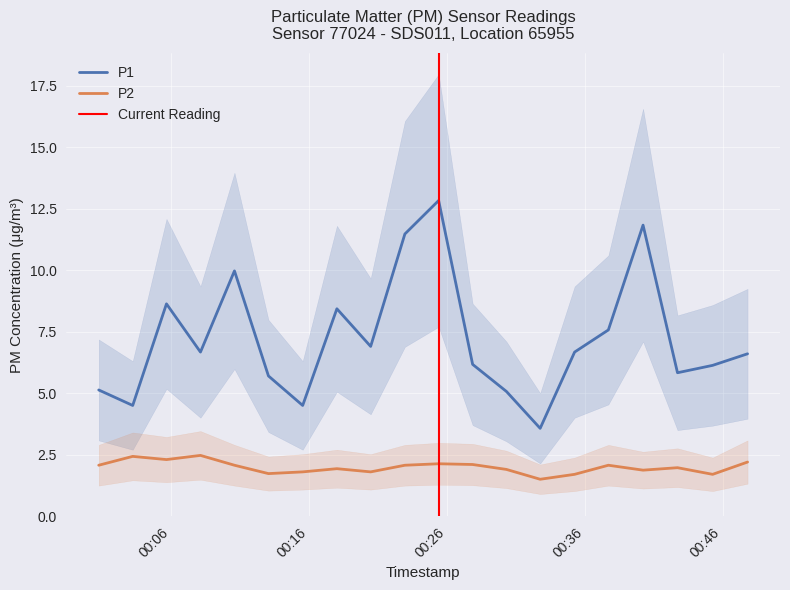

Reading left to right, extract all data points from this chart.

P1: 5.1	4.5	8.6	6.7	10.0	5.7	4.5	8.4	6.9	11.5	12.8	6.2	5.1	3.6	6.7	7.6	11.8	5.8	6.1	6.6
P2: 2.1	2.4	2.3	2.5	2.1	1.7	1.8	1.9	1.8	2.1	2.1	2.1	1.9	1.5	1.7	2.1	1.9	2.0	1.7	2.2